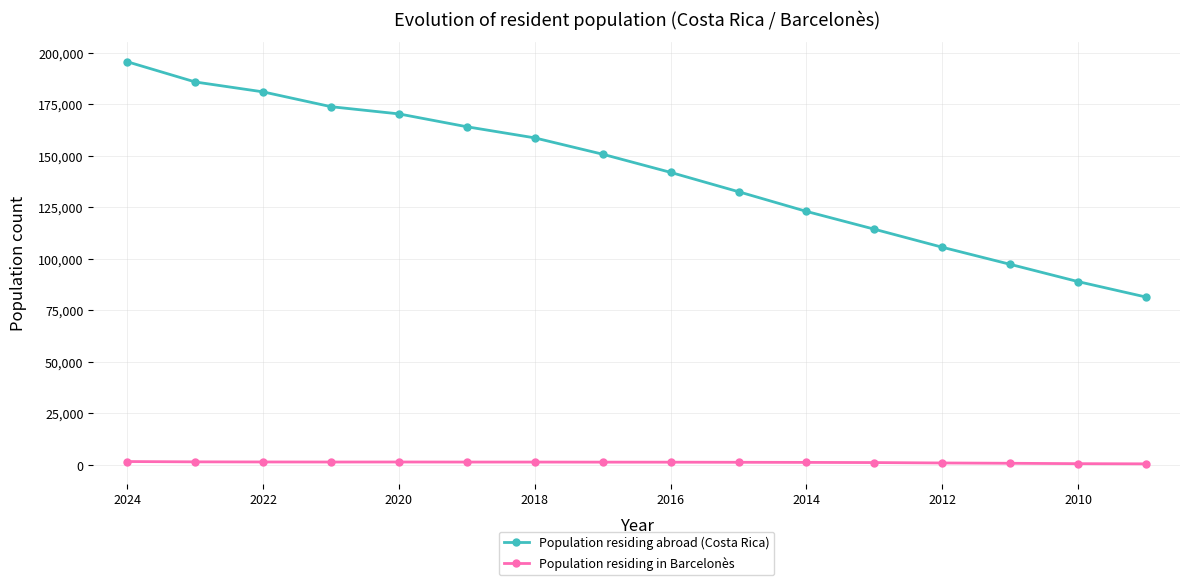

Reading left to right, list all the values displayed in this chart.

Population residing abroad (Costa Rica): 195653	185848	181038	173853	170352	164119	158715	150790	141976	132594	123046	114406	105652	97358	88975	81488
Population residing in Barcelonès: 1676	1525	1471	1441	1455	1426	1421	1384	1364	1313	1262	1177	983	833	645	558